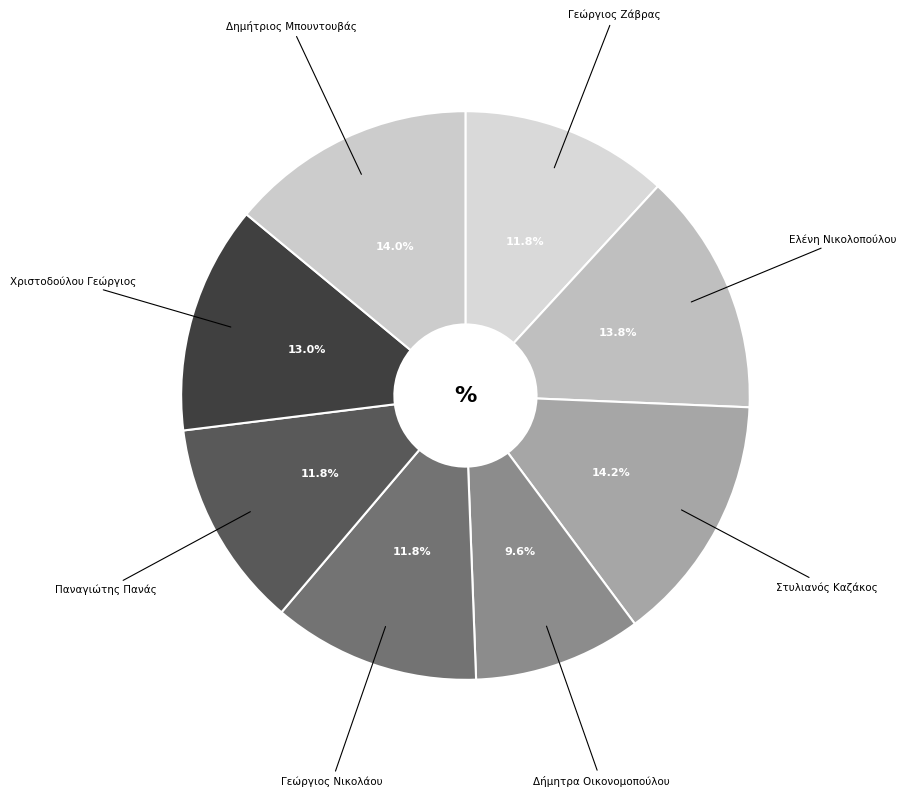

Count the number of slices in the pie.

8